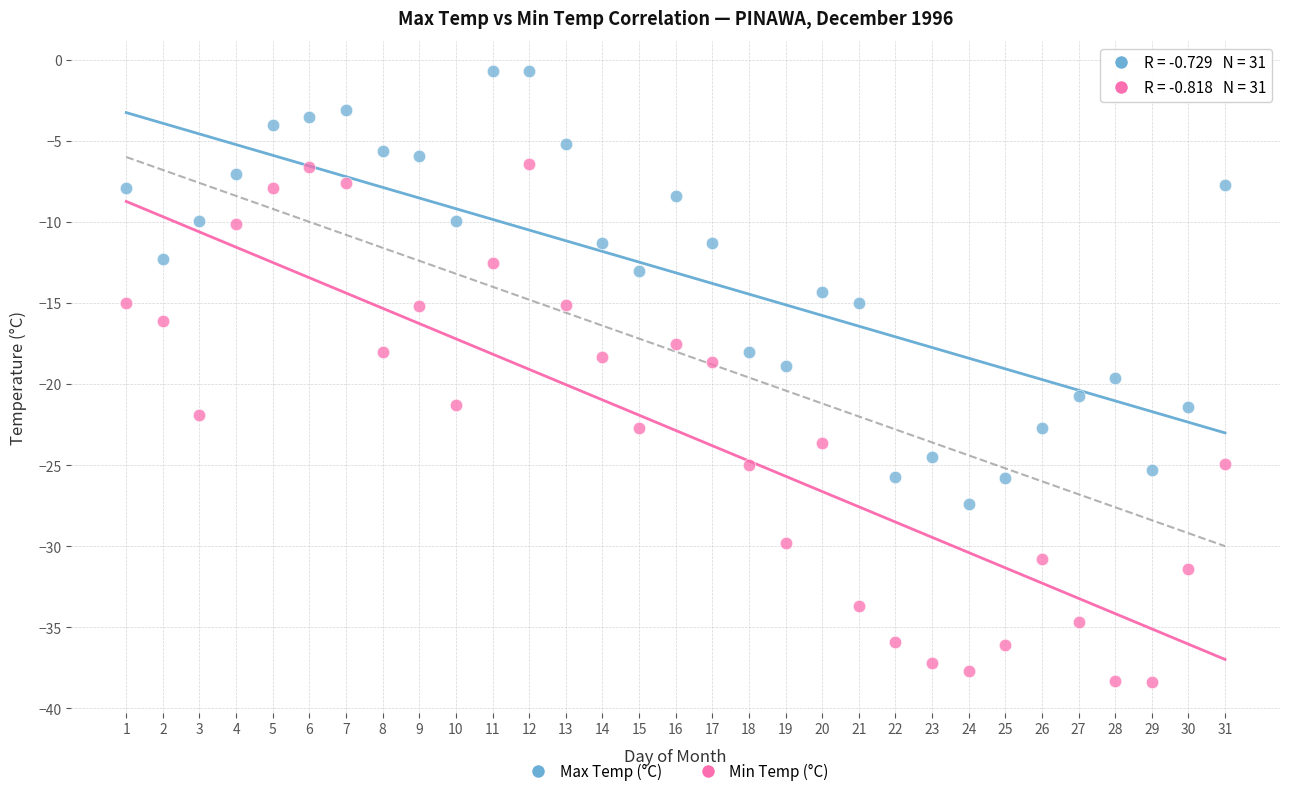

What are all the series names shown in the legend?

Max Temp (°C), Min Temp (°C)